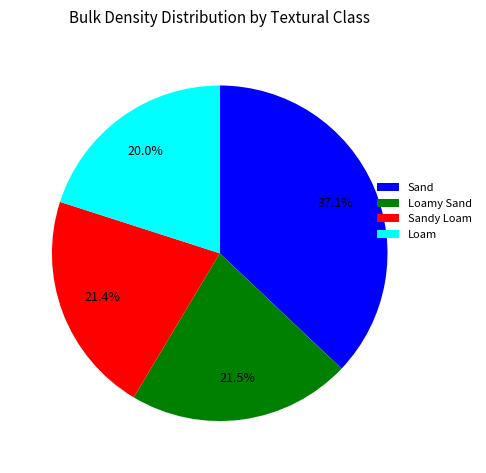

Which has a higher value, Sand or Sandy Loam?

Sand